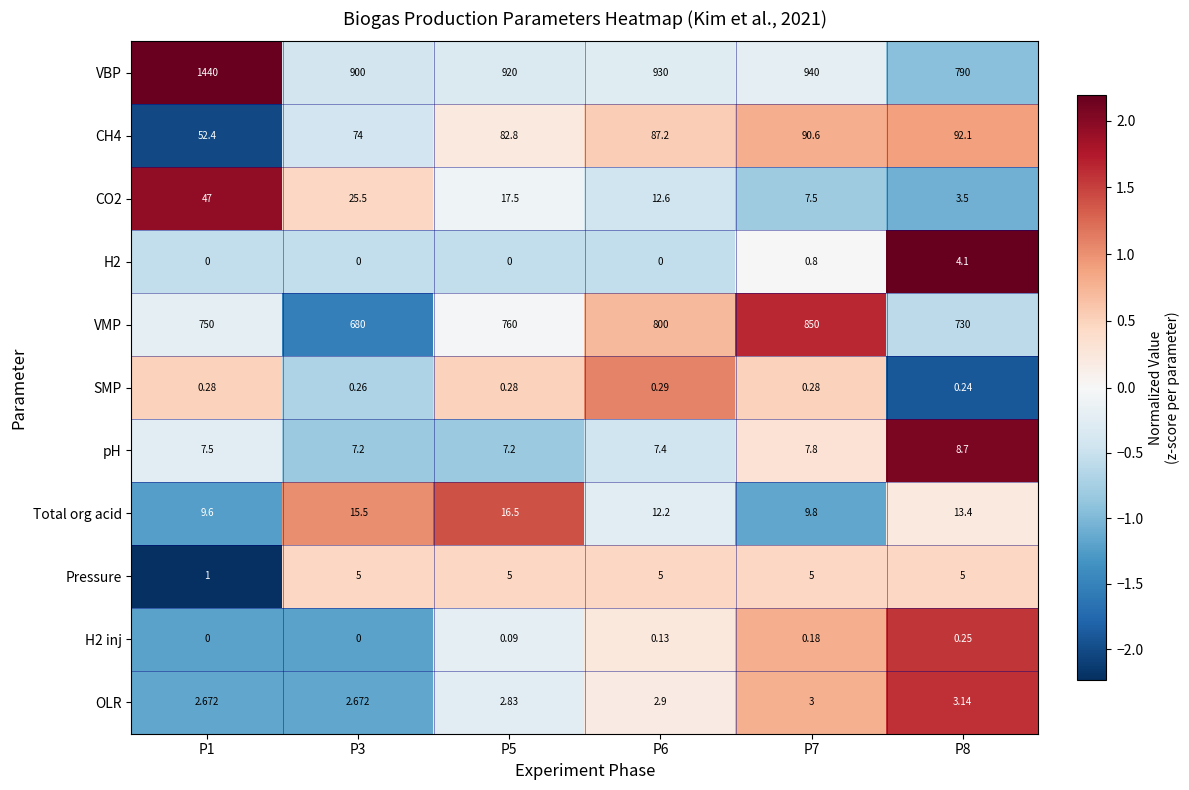

At which category does the chart reach its peak across all series?

P1